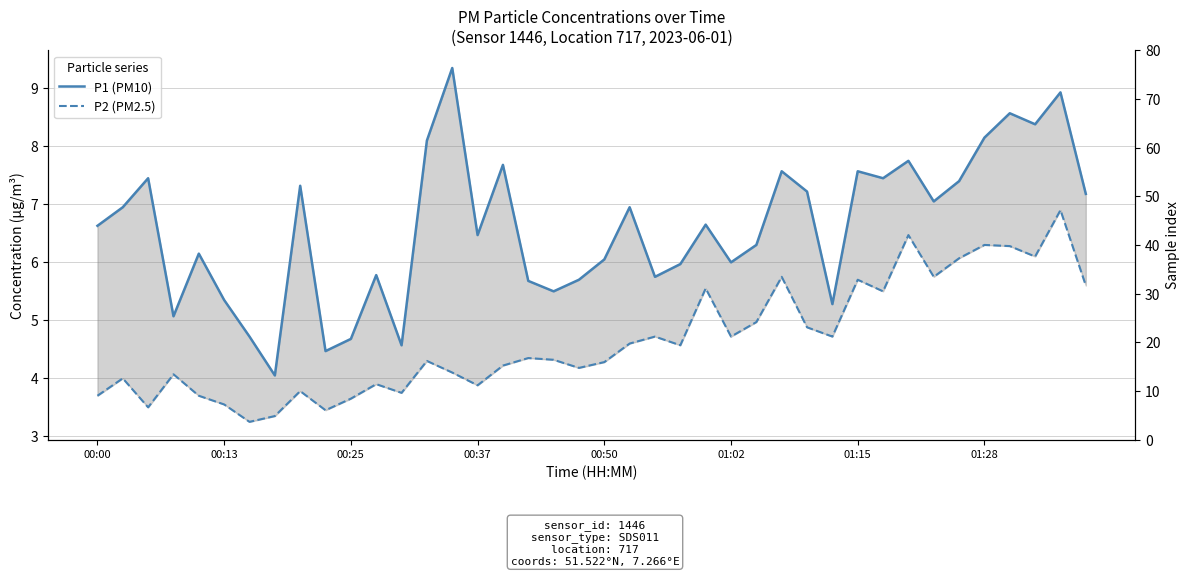

Which has a higher value, 30 or 38?

38